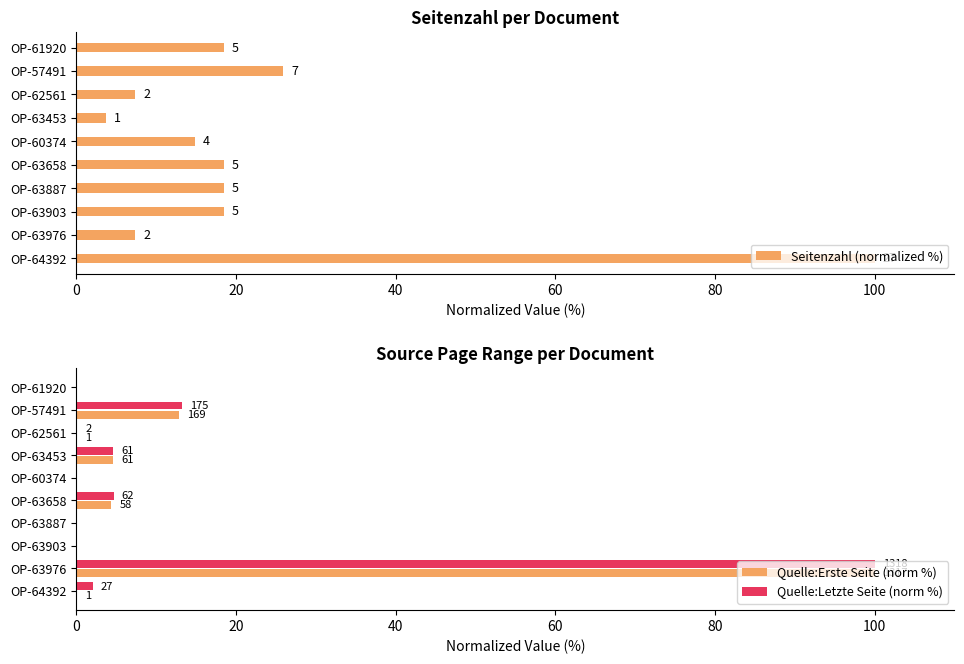

Between OP-63903 and OP-61920, which is larger?

OP-63903